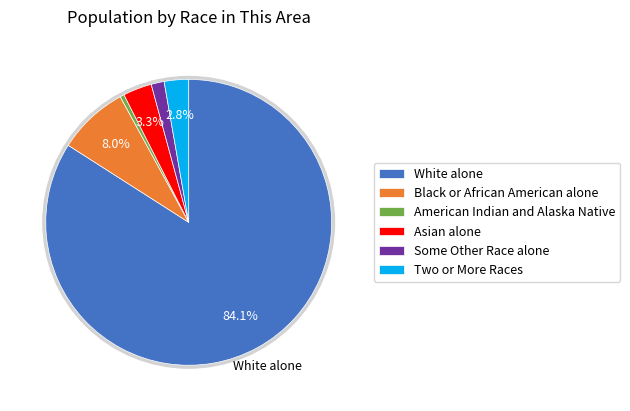

To the nearest percent, what is the difference between the Asian alone and White alone slice percentages?

81%